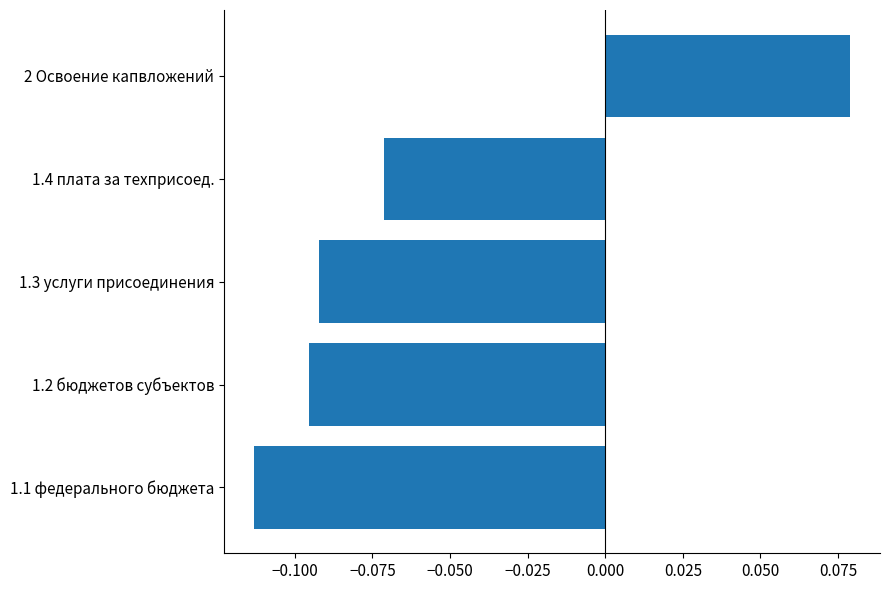

At which category does the chart reach its peak across all series?

2 Освоение капвложений